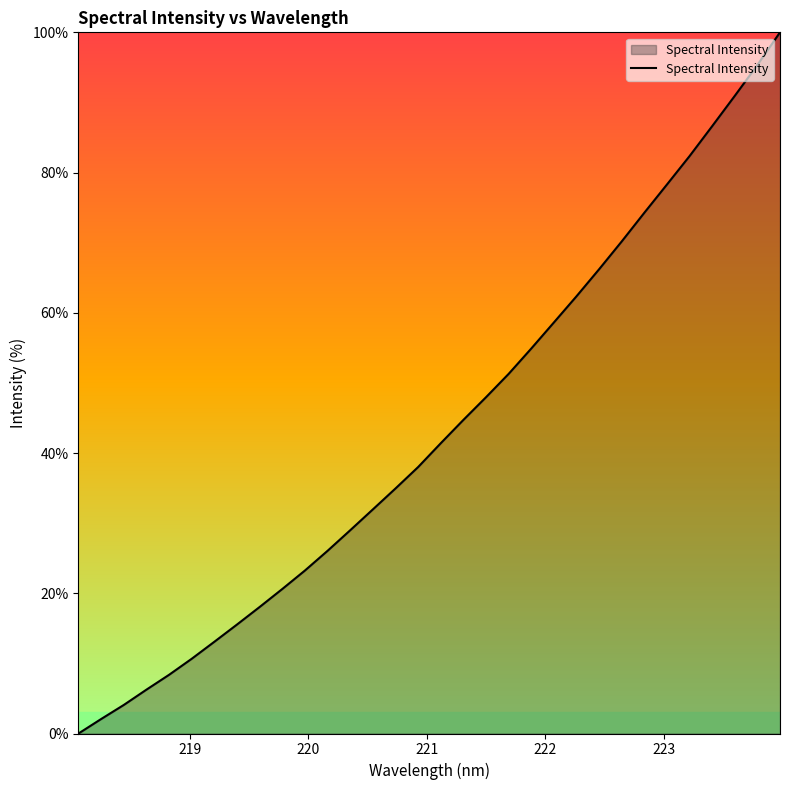

What is the maximum value shown in the chart?

100.0